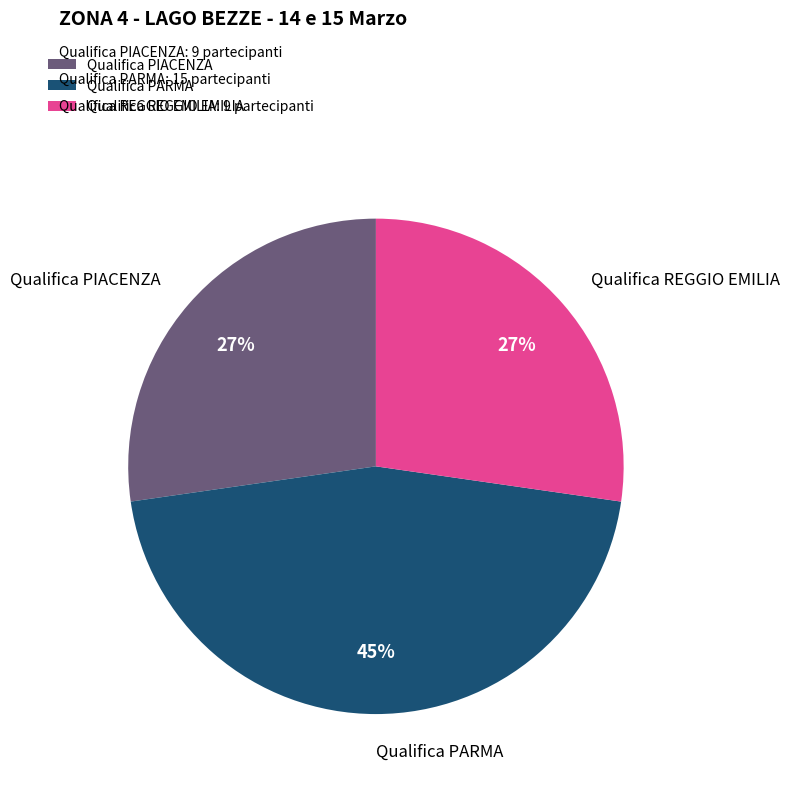

Is there a majority slice in this chart?

No